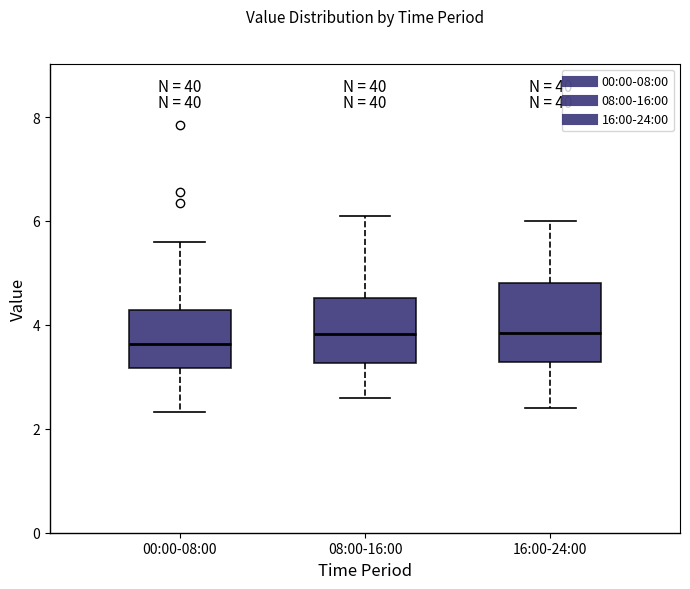

Comparing the boxes themselves (not the whiskers), which one is the tallest?

16:00-24:00